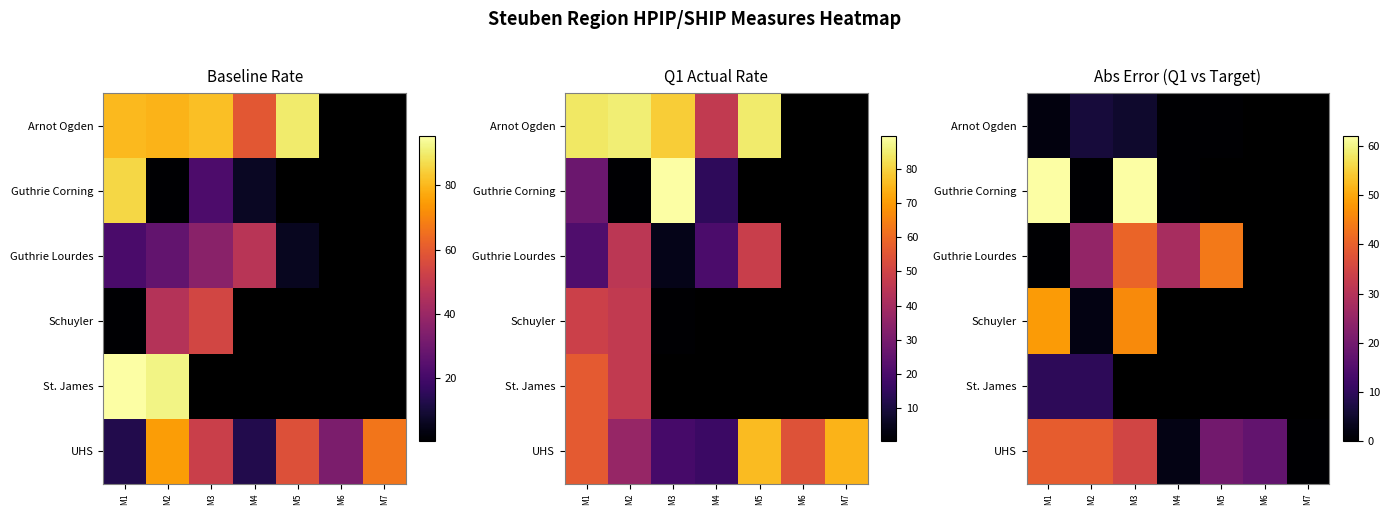

Between M5 and M3, which is larger?

M3